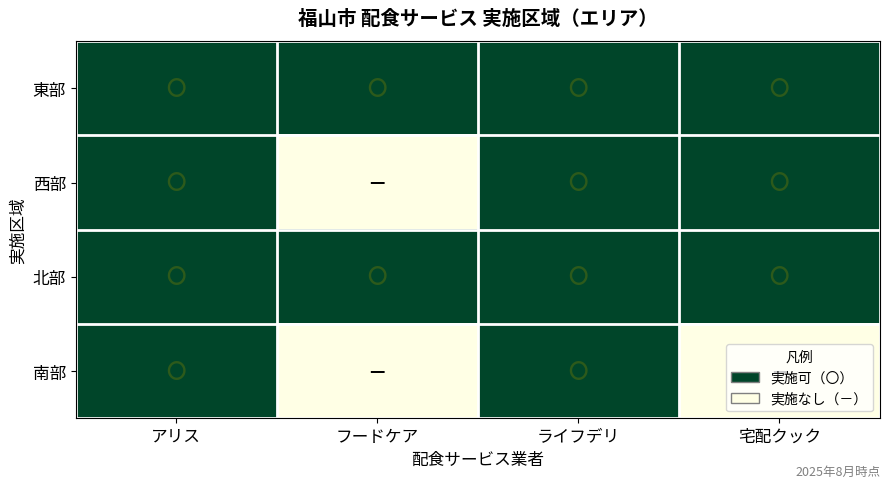

How many series are shown in this chart?

4